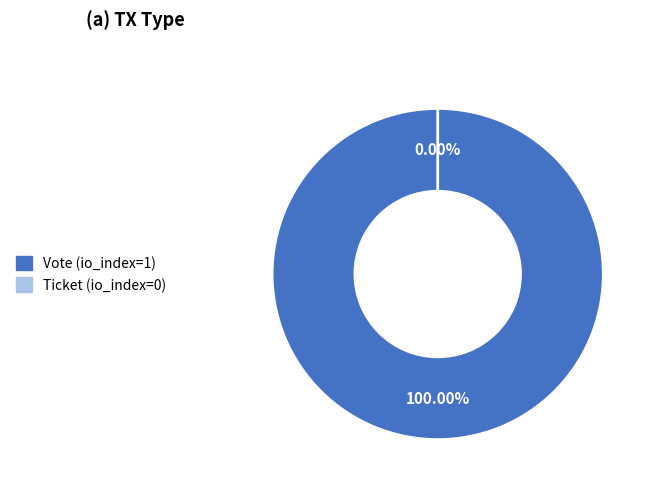

Do Ticket (io_index=0) and Vote (io_index=1) together represent more than half of the pie?

Yes